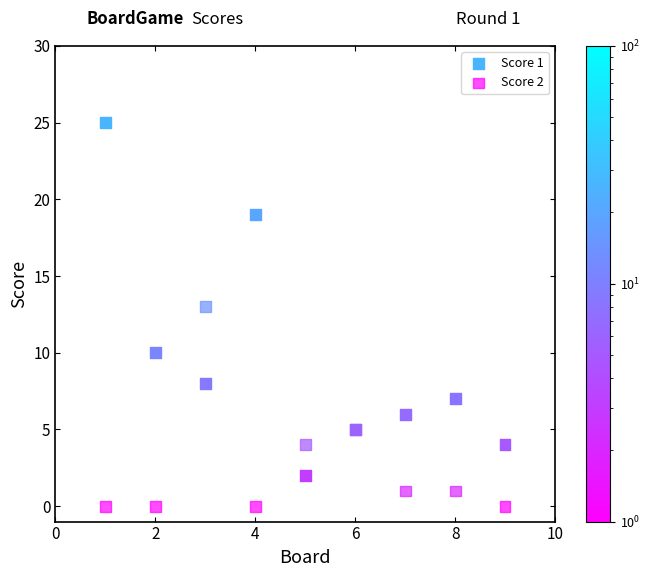

What are all the series names shown in the legend?

Score 1, Score 2